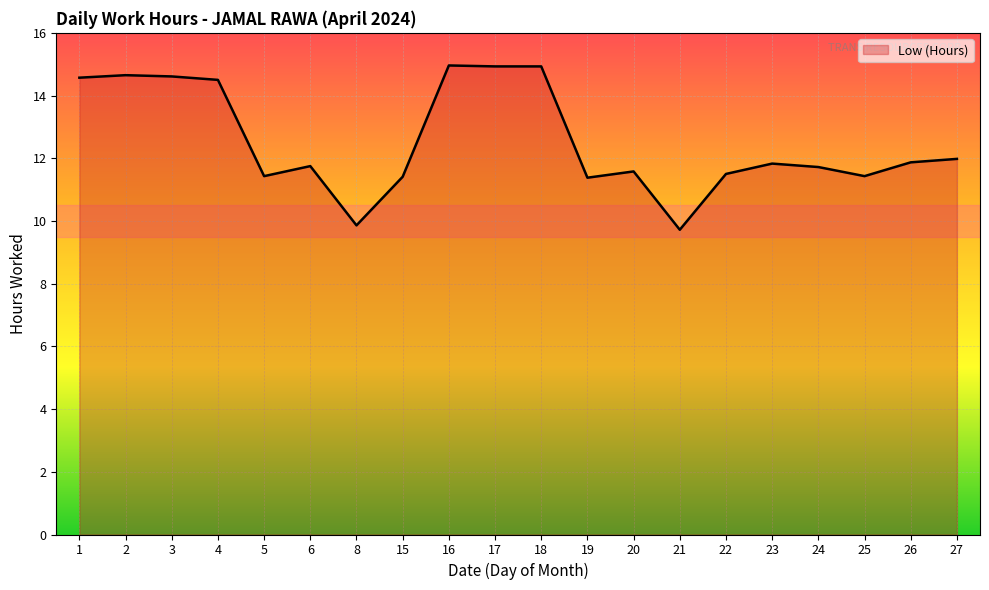

The chart shows a value of 21.1 at 24. True or false?

False